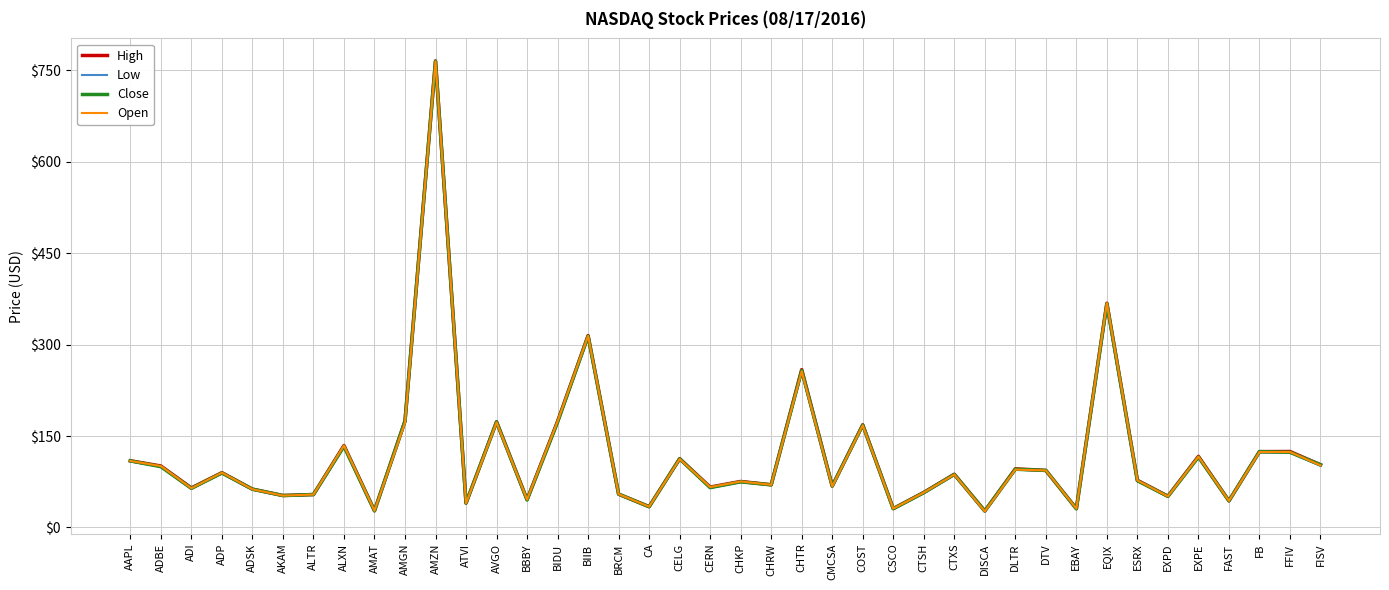

What is the total value across all series at COST?

670.7